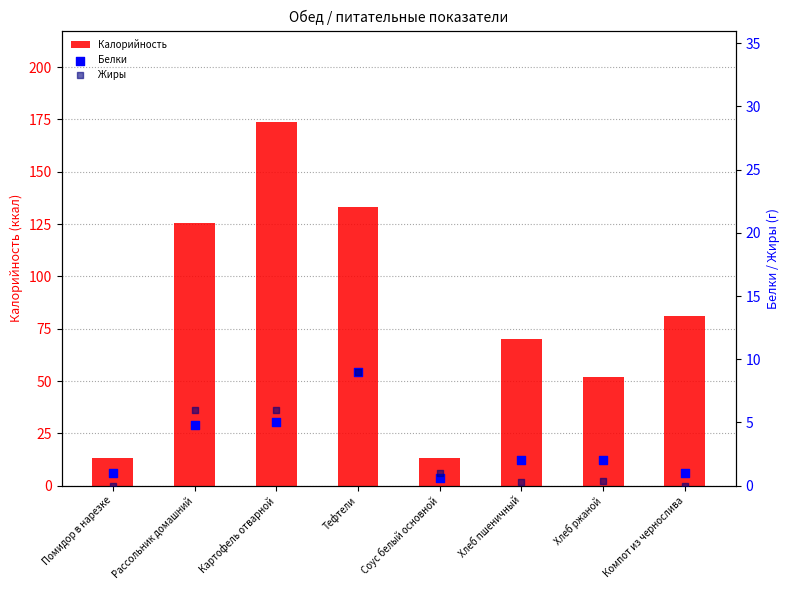

Which series has the largest Y range (max minus min)?

Калорийность